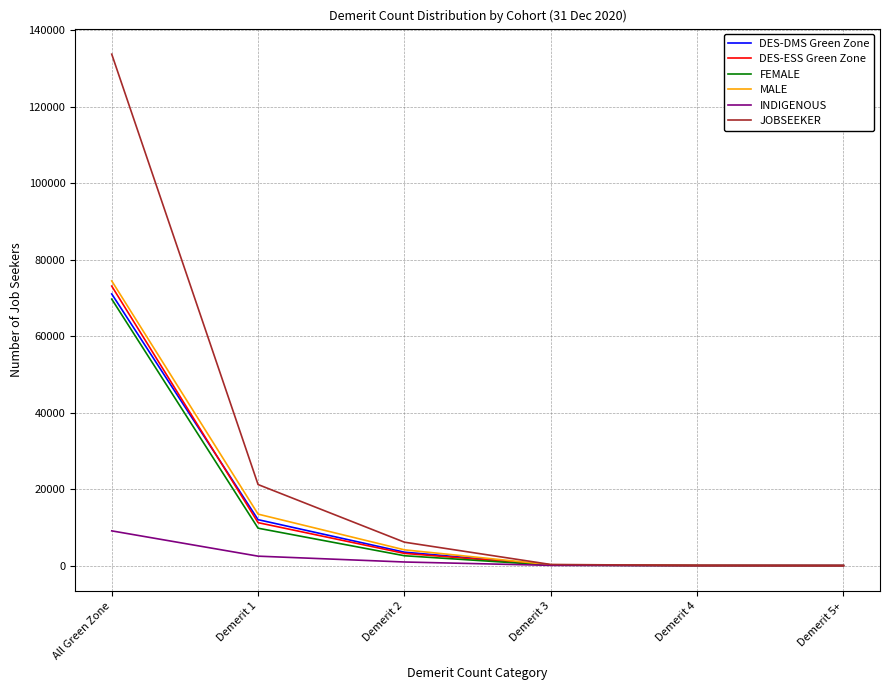

True or false: JOBSEEKER has a value of 133704 at All Green Zone.

True